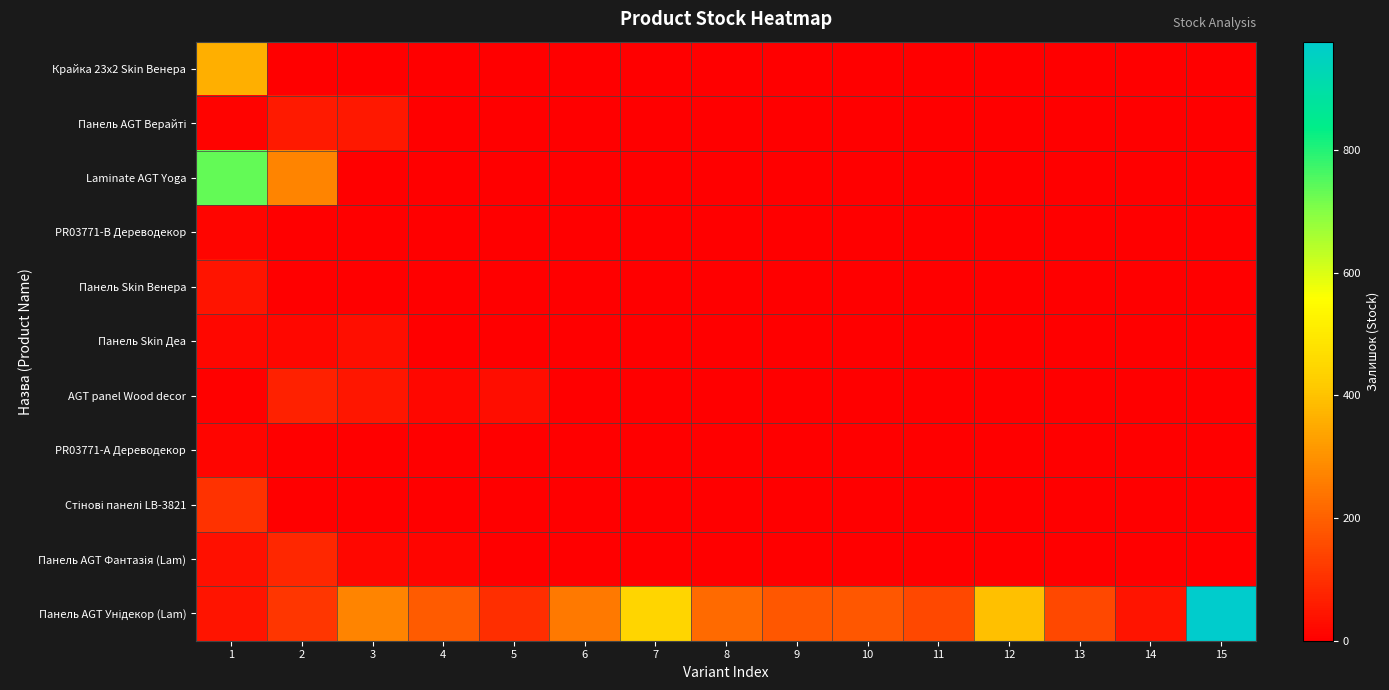

What is the spread (max minus min) of values at 5?

99